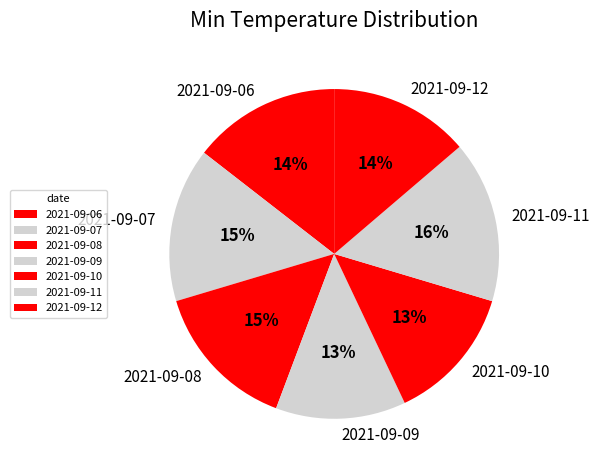

How many slices are in this pie chart?

7